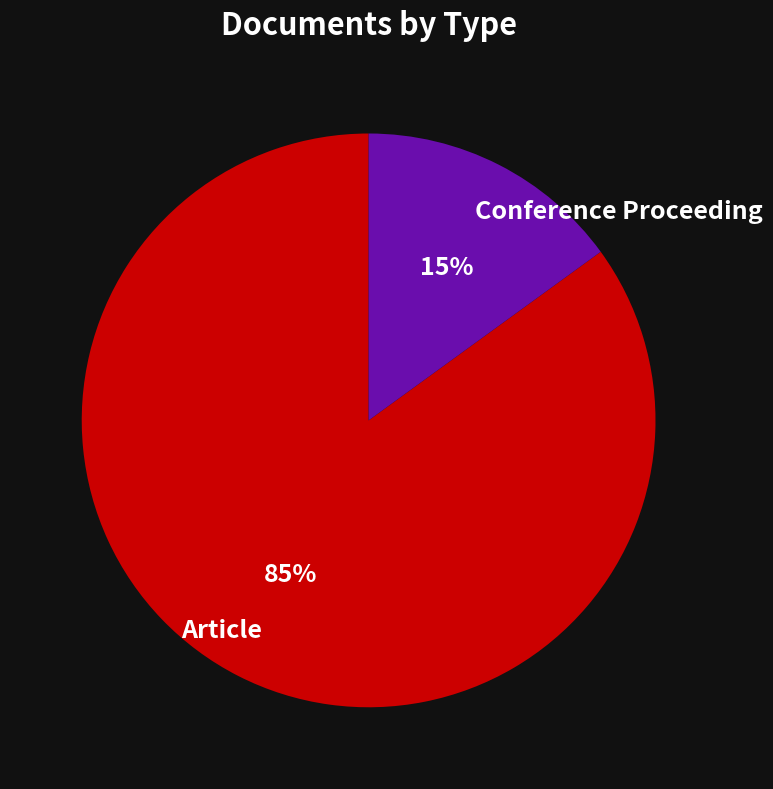

Is it true that Conference Proceeding is 6% of the pie?

False